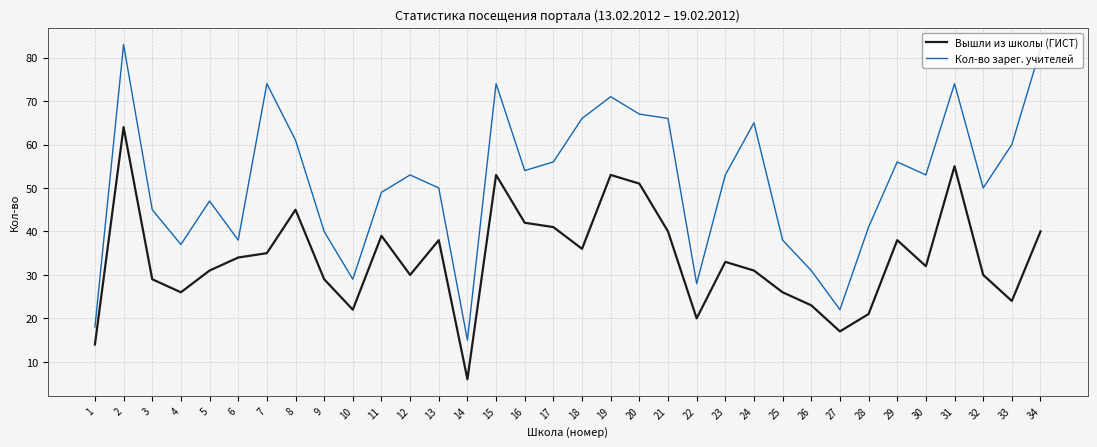

True or false: Кол-во зарег. учителей and Вышли из школы (ГИСТ) intersect in this chart.

False